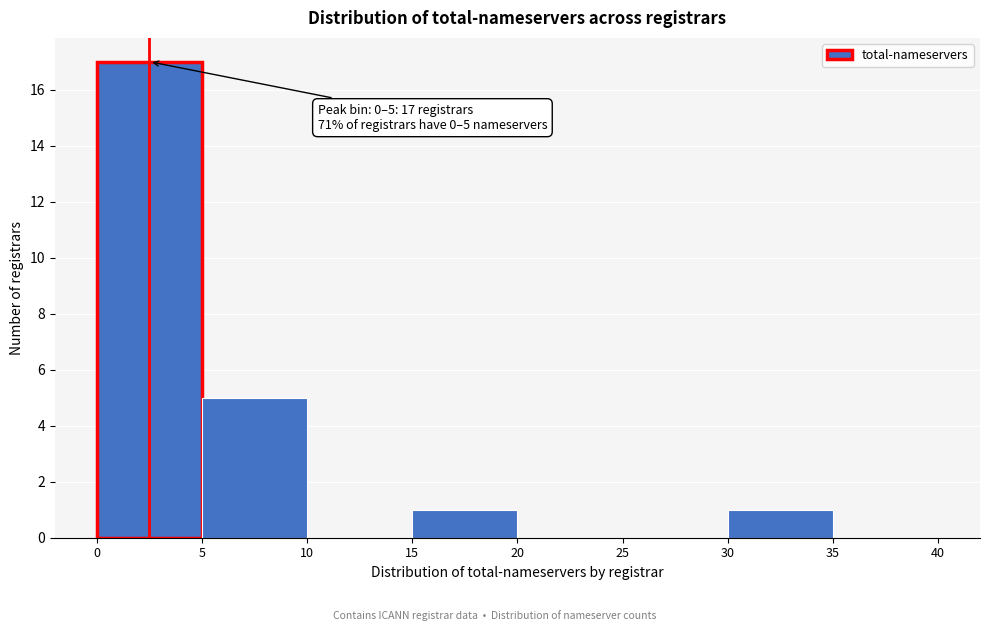

Which range on the x-axis has the tallest bar?

0 to 5